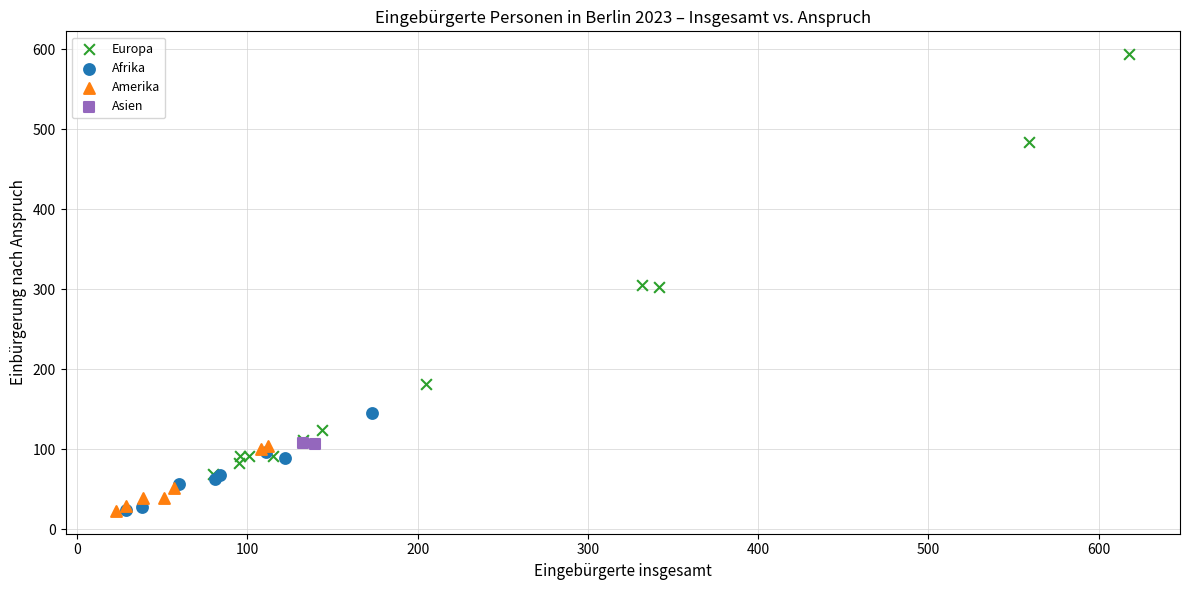

Which series contains the highest Y value?

Europa